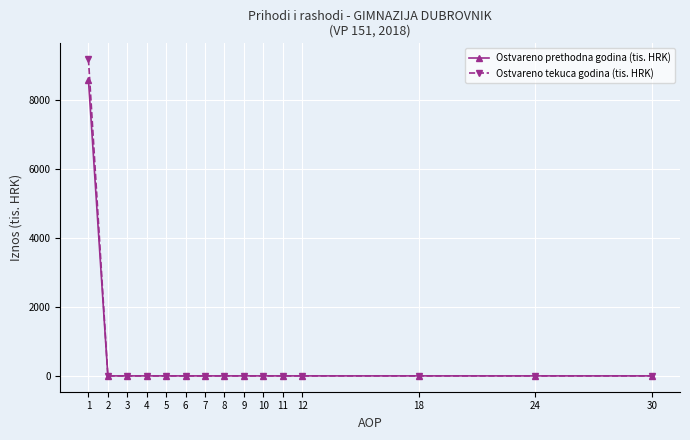

List the series in order of their peak value, highest first.

Ostvareno tekuca godina (tis. HRK), Ostvareno prethodna godina (tis. HRK)